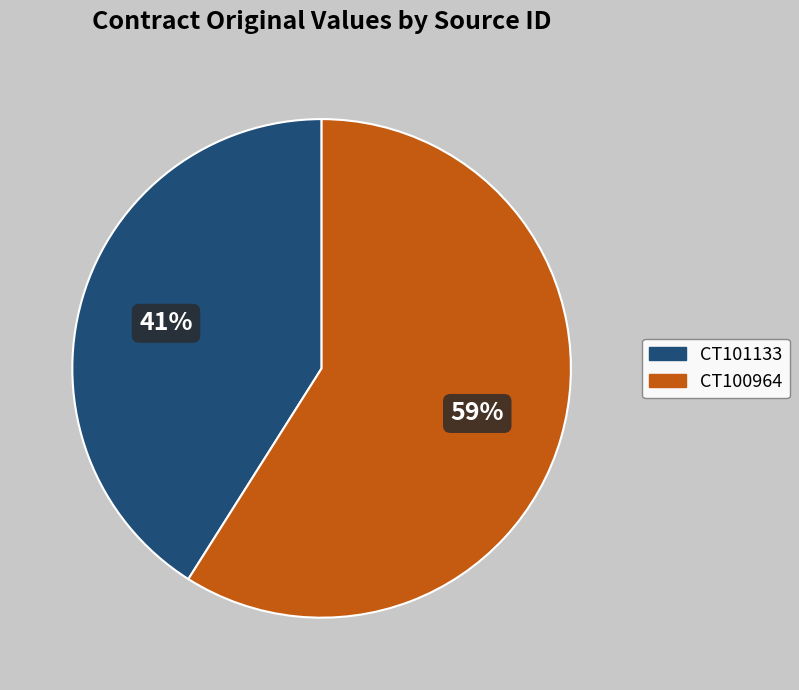

What percentage is the CT100964 slice, to the nearest percent?

59%